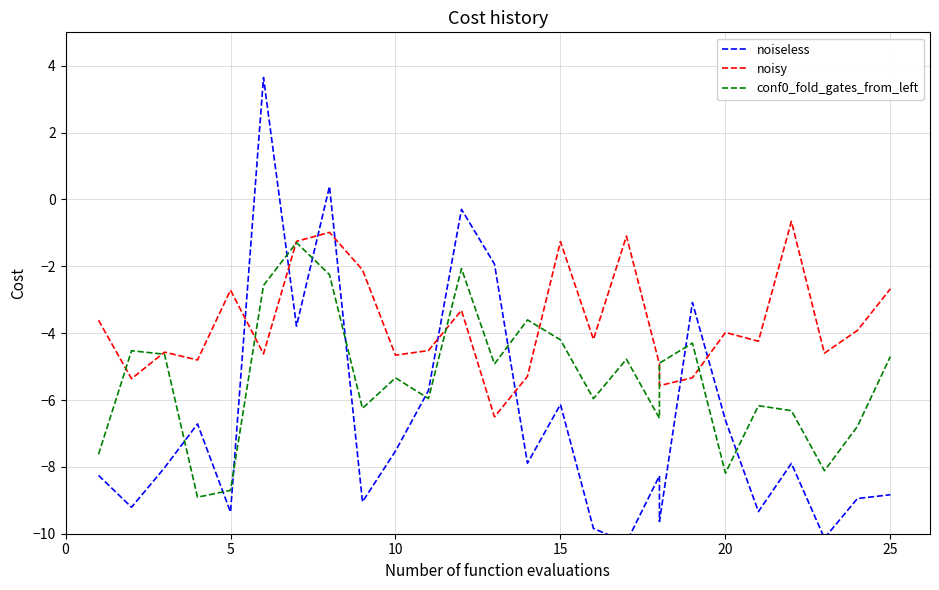

What is the sum of all noiseless values?

-172.7